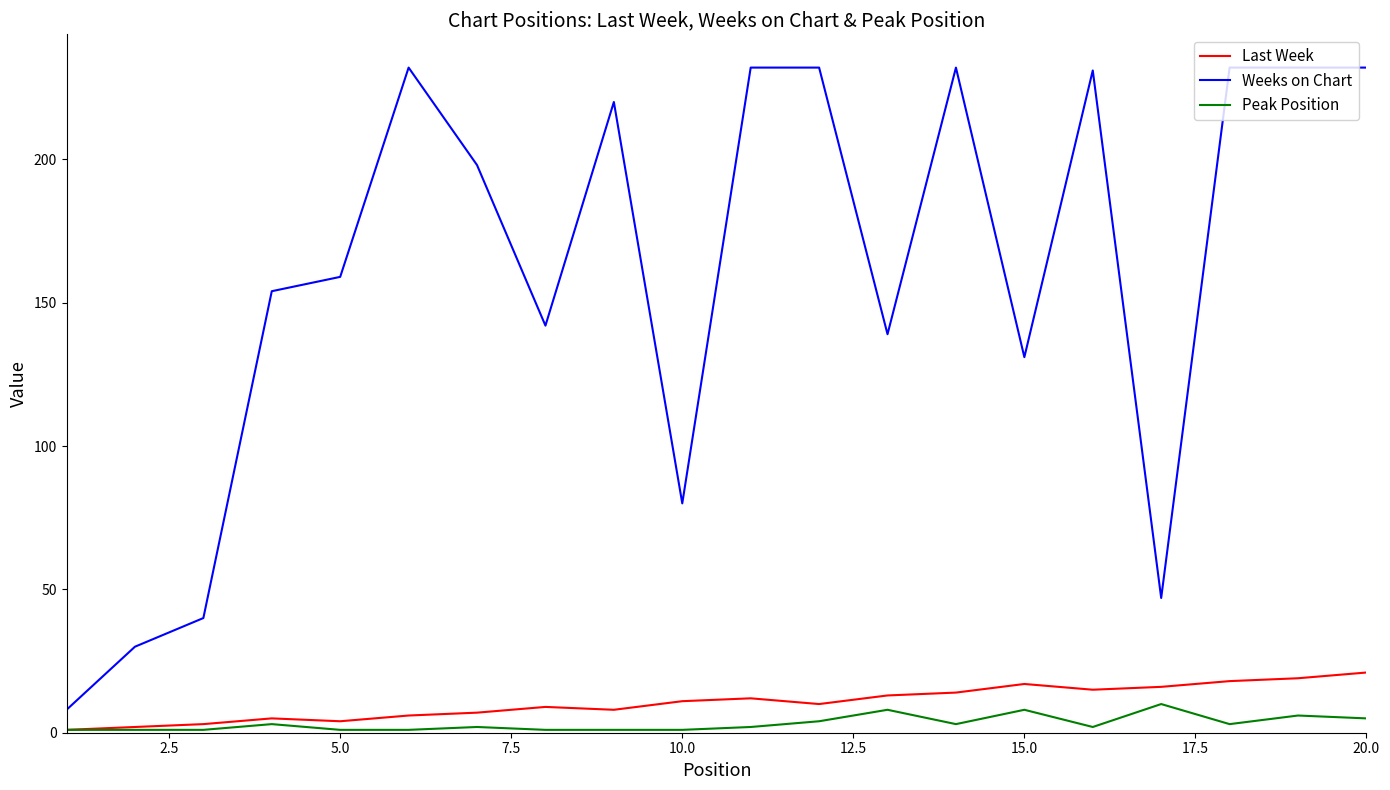

True or false: Last Week and Weeks on Chart intersect in this chart.

False